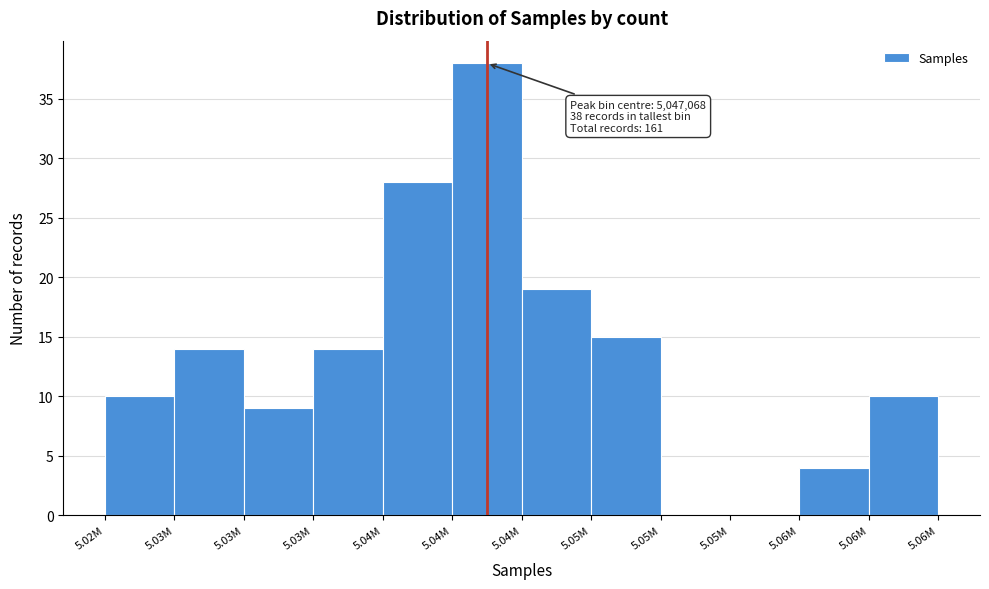

Are the bars horizontal?

No